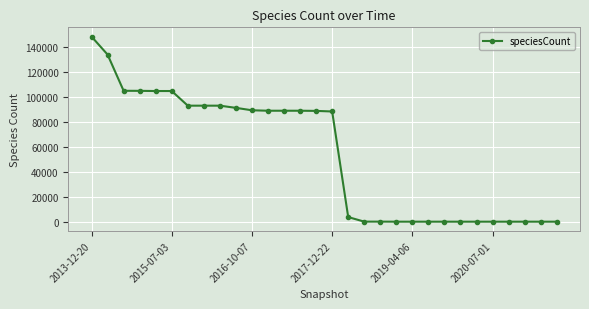

What is the average value?

53594